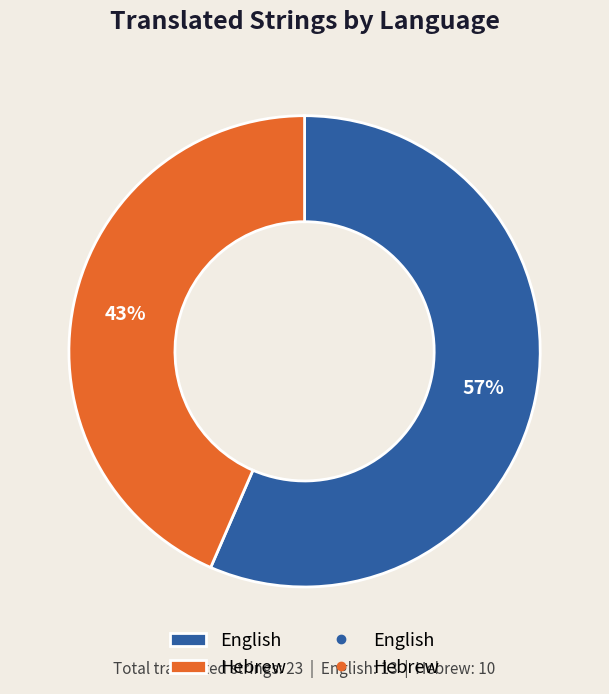

To the nearest percent, what is the average slice percentage?

50%